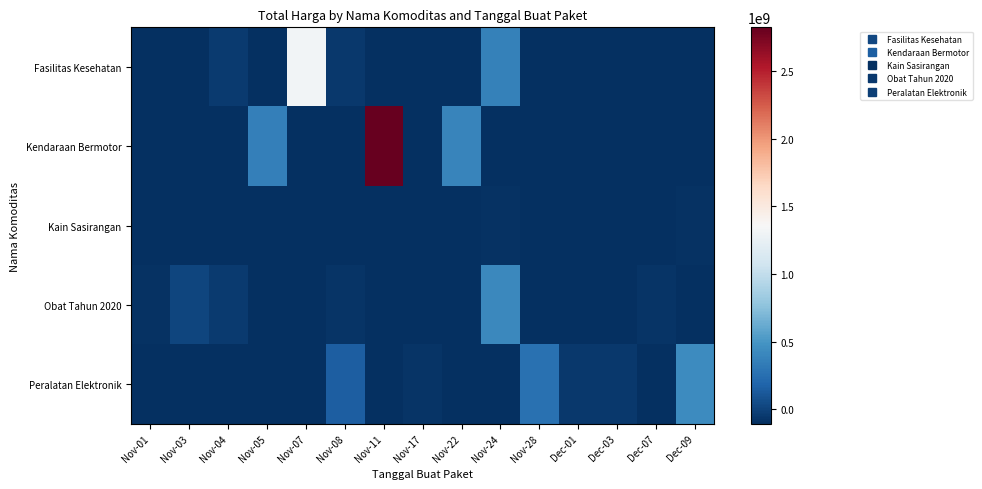

Reading right to left, what are all the values shown in this chart?

Fasilitas Kesehatan: Dec-09=-107067961.1	Dec-07=-107067961.1	Dec-03=-107067961.1	Dec-01=-107067961.1	Nov-28=-107067961.1	Nov-24=370532038.9	Nov-22=-107067961.1	Nov-17=-107067961.1	Nov-11=-107067961.1	Nov-08=-57337921.1	Nov-07=1318799938.9	Nov-05=-107067961.1	Nov-04=-40048886.1	Nov-03=-107067961.1	Nov-01=-107067961.1
Kendaraan Bermotor: Dec-09=-107067961.1	Dec-07=-107067961.1	Dec-03=-107067961.1	Dec-01=-107067961.1	Nov-28=-107067961.1	Nov-24=-107067961.1	Nov-22=385932038.9	Nov-17=-107067961.1	Nov-11=2824494038.9	Nov-08=-107067961.1	Nov-07=-107067961.1	Nov-05=356934138.9	Nov-04=-107067961.1	Nov-03=-107067961.1	Nov-01=-107067961.1
Kain Sasirangan: Dec-09=-88167961.1	Dec-07=-107067961.1	Dec-03=-107067961.1	Dec-01=-107067961.1	Nov-28=-107067961.1	Nov-24=-87892961.1	Nov-22=-107067961.1	Nov-17=-107067961.1	Nov-11=-107067961.1	Nov-08=-107067961.1	Nov-07=-107067961.1	Nov-05=-107067961.1	Nov-04=-107067961.1	Nov-03=-107067961.1	Nov-01=-107067961.1
Obat Tahun 2020: Dec-09=-107067961.1	Dec-07=-79655961.1	Dec-03=-107067961.1	Dec-01=-107067961.1	Nov-28=-107067961.1	Nov-24=414391238.9	Nov-22=-107067961.1	Nov-17=-107067961.1	Nov-11=-99666721.1	Nov-08=-82374001.1	Nov-07=-107067961.1	Nov-05=-107067961.1	Nov-04=-49414961.1	Nov-03=13545308.9	Nov-01=-94280461.1
Peralatan Elektronik: Dec-09=434003038.9	Dec-07=-107067961.1	Dec-03=-55466961.1	Dec-01=-50915161.1	Nov-28=266336038.9	Nov-24=-107067961.1	Nov-22=-107067961.1	Nov-17=-72775961.1	Nov-11=-107067961.1	Nov-08=147632038.9	Nov-07=-107067961.1	Nov-05=-107067961.1	Nov-04=-107067961.1	Nov-03=-107067961.1	Nov-01=-107067961.1